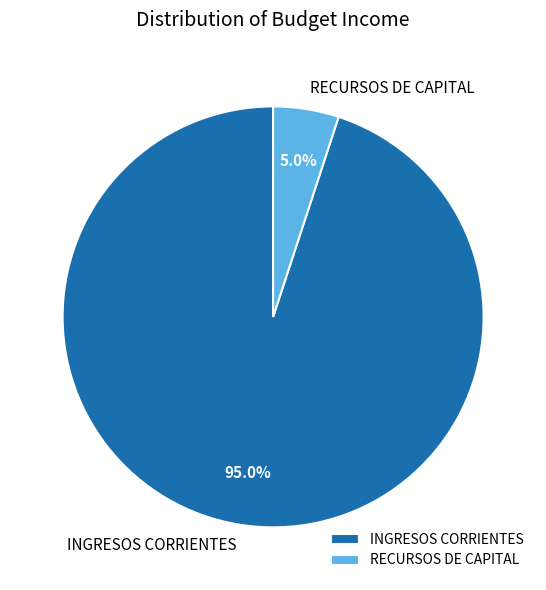

True or false: RECURSOS DE CAPITAL accounts for 5% of the total.

True